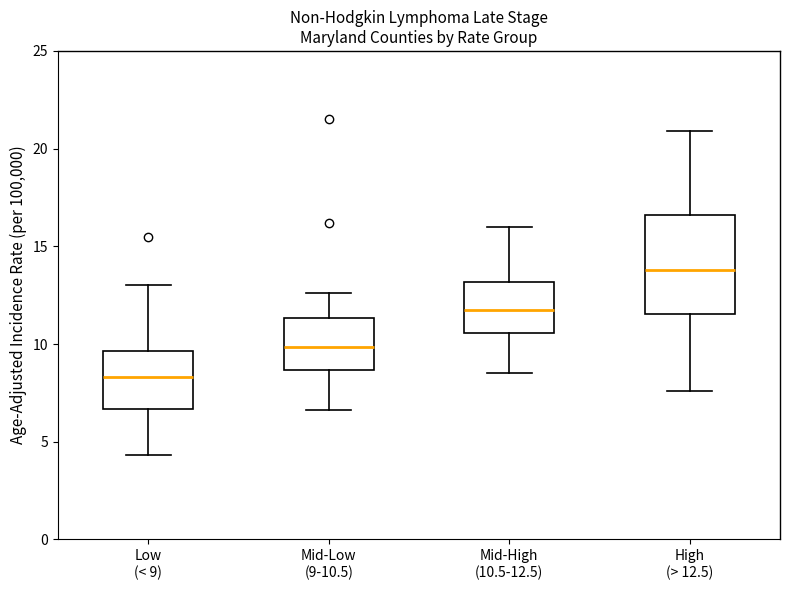

Reading left to right, read every box against the y-axis: the position of its median line, the range the box covers, and the ends of its whiskers. The values are not printed on the chart, so give them approximately, as read against the axis.

Low (< 9): median 8.5, box 6.5 to 9.5, whiskers 4.5 to 13.0
Mid-Low (9-10.5): median 10.0, box 8.5 to 11.5, whiskers 6.5 to 12.5
Mid-High (10.5-12.5): median 12.0, box 10.5 to 13.0, whiskers 8.5 to 16.0
High (> 12.5): median 14.0, box 11.5 to 16.5, whiskers 7.5 to 21.0